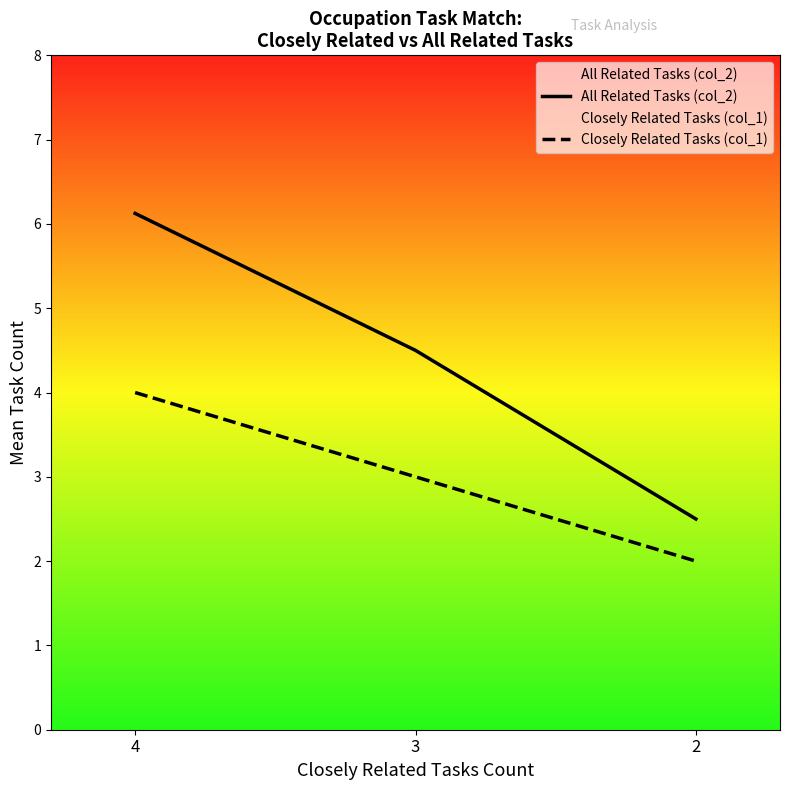

Where does the All Related Tasks (col_2) series first go above 4?

4